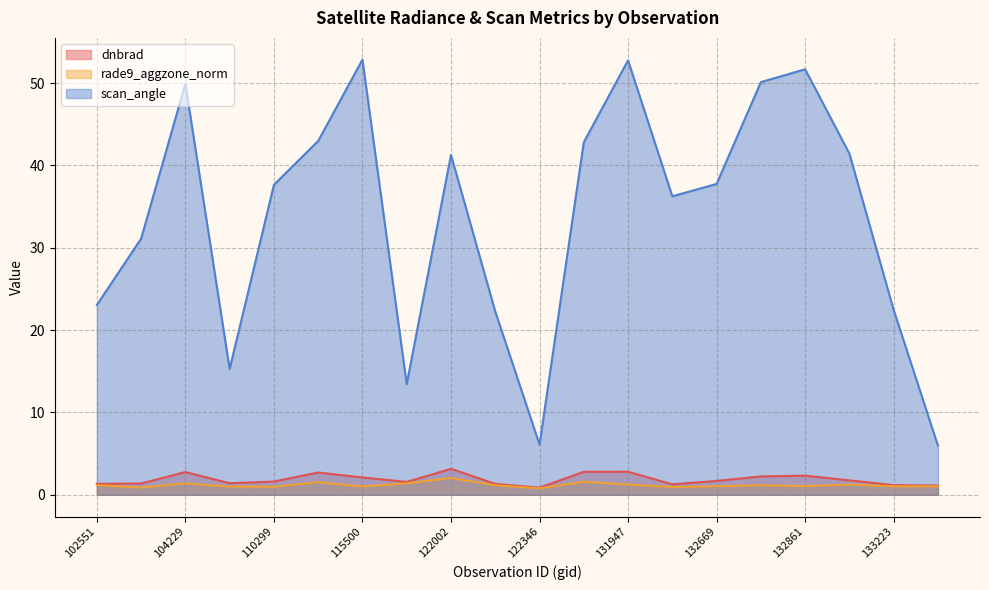

What is the total value across all series at 133405?

8.1